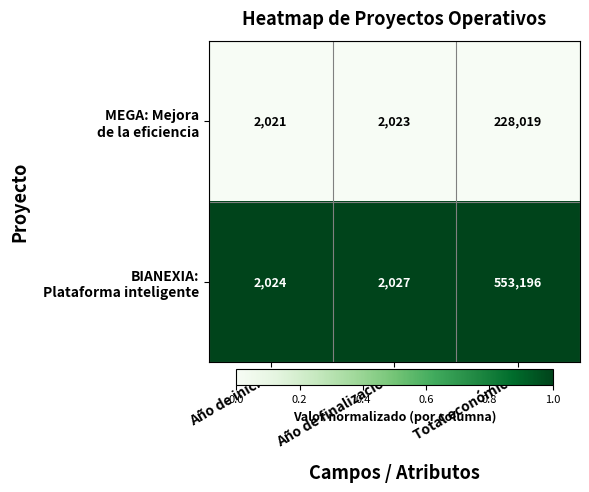

What is the smallest value displayed?

2021